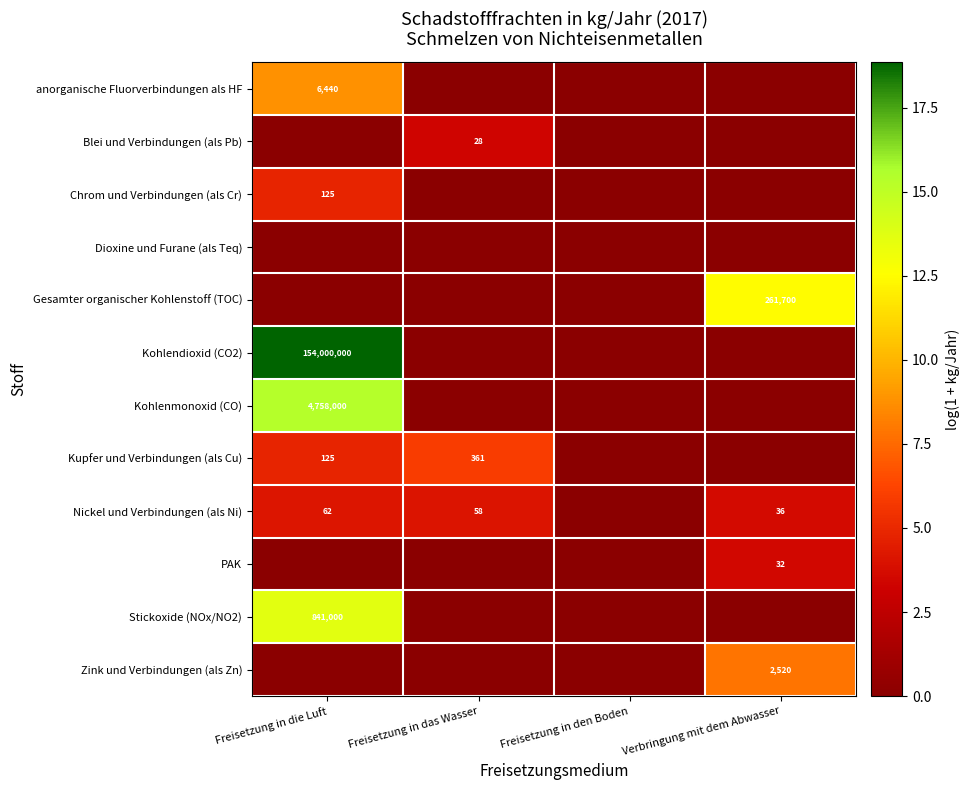

What is the sum of the Nickel und Verbindungen (als Ni) values at Freisetzung in das Wasser and Verbringung mit dem Abwasser?

94